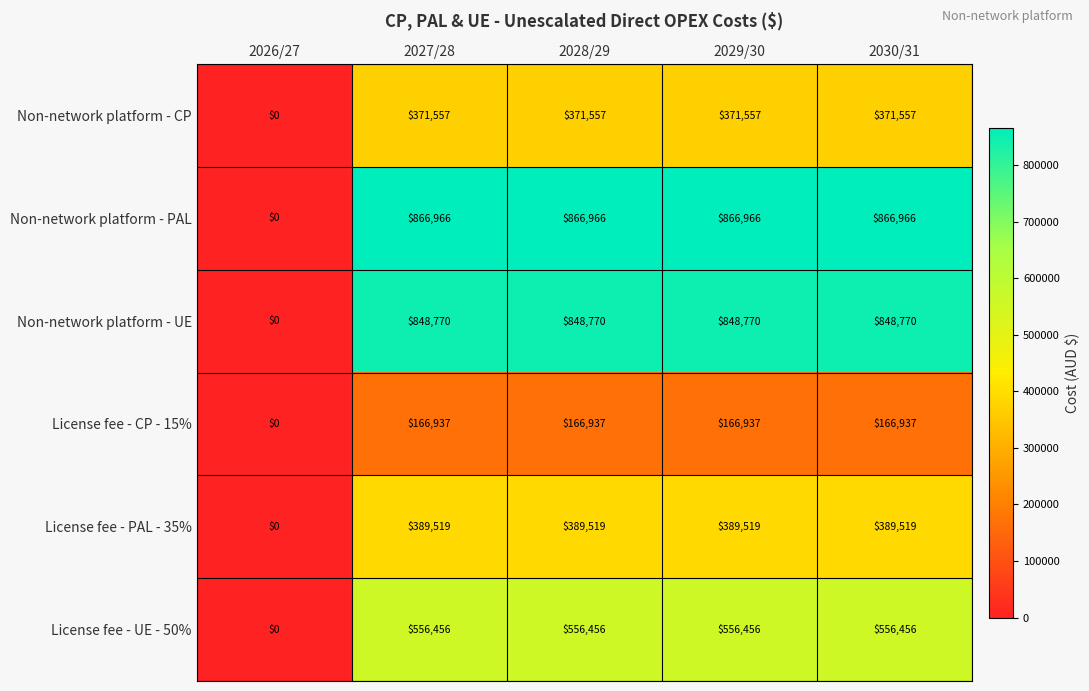

At which category does the chart reach its minimum across all series?

2026/27